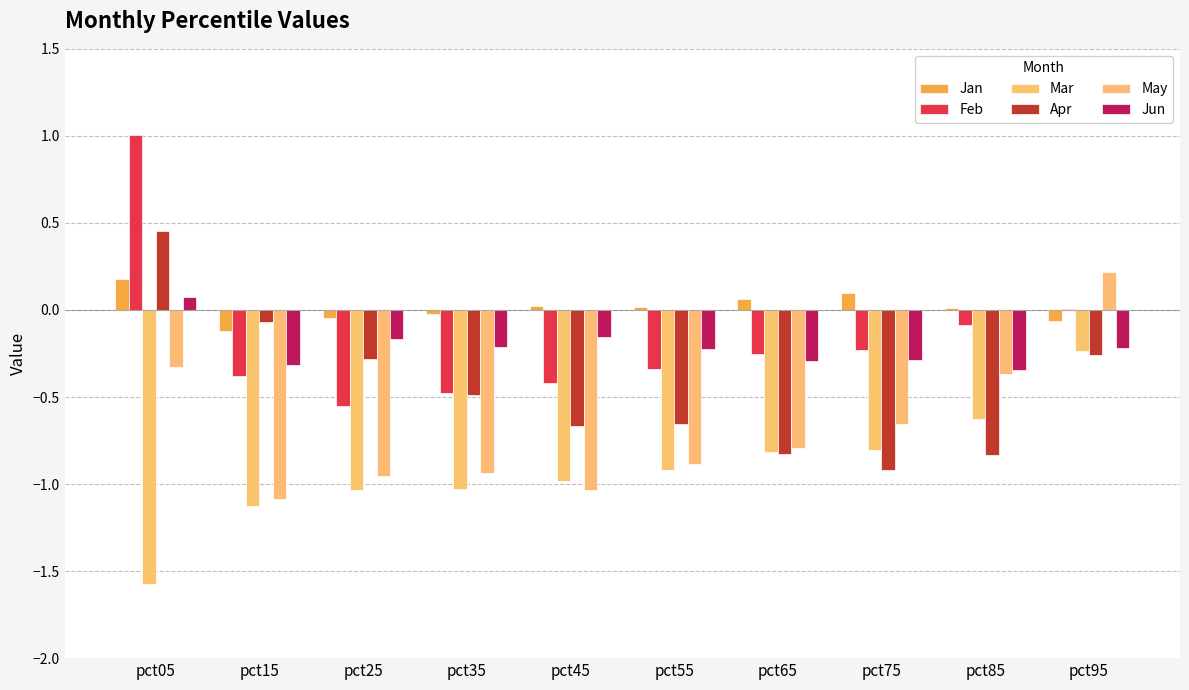

Are the bars horizontal?

No